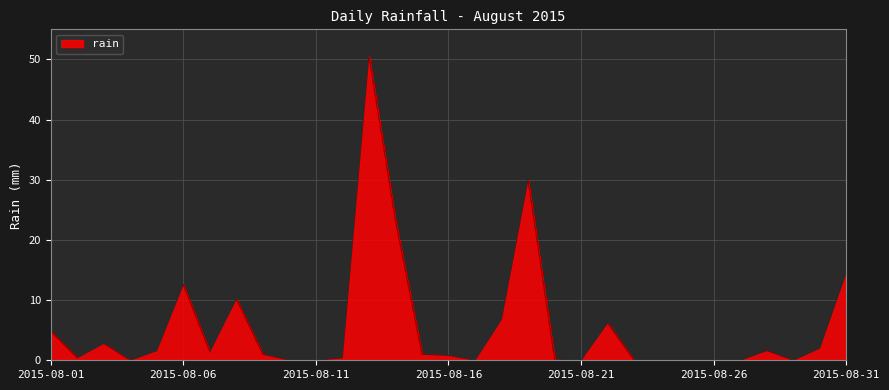

What is the greatest value displayed?

50.6